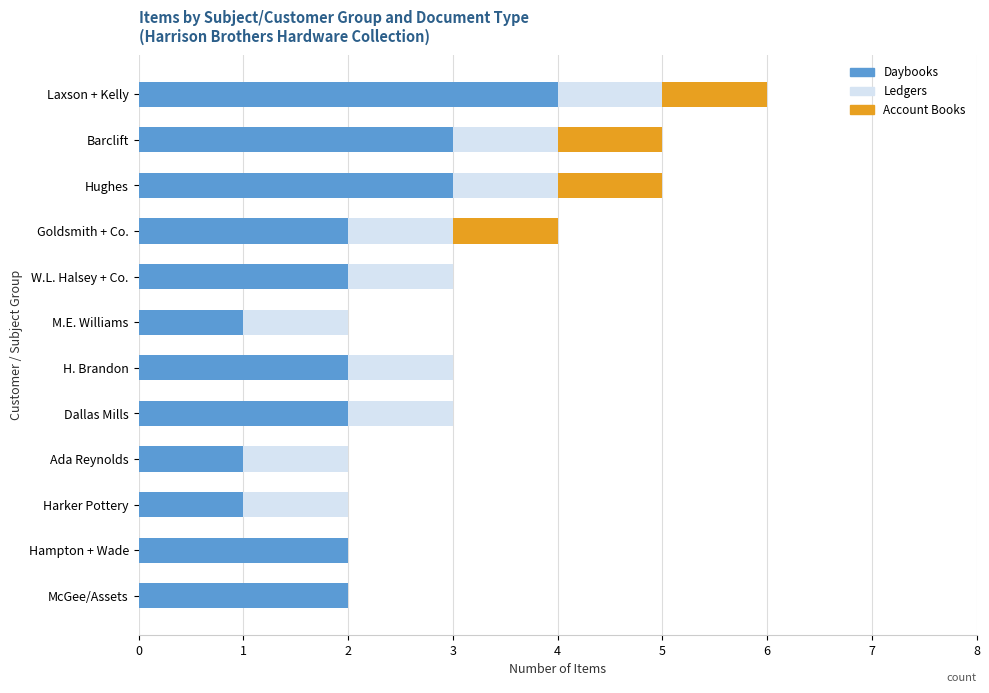

At which category is the sum across all series the highest?

Laxson + Kelly